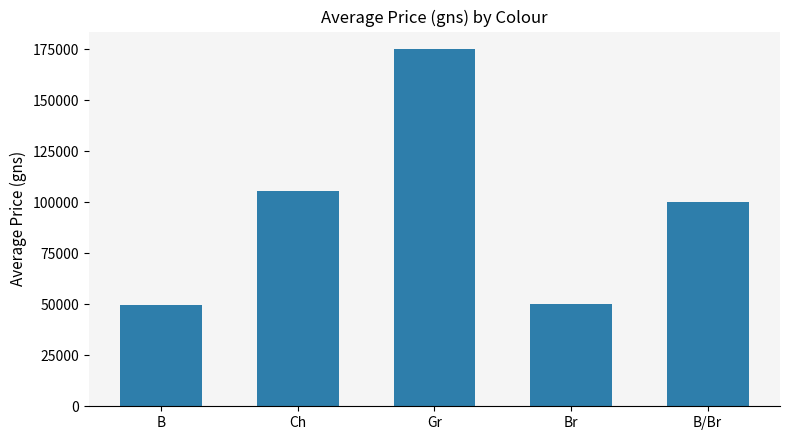

What is the sum of all values?

480023.1